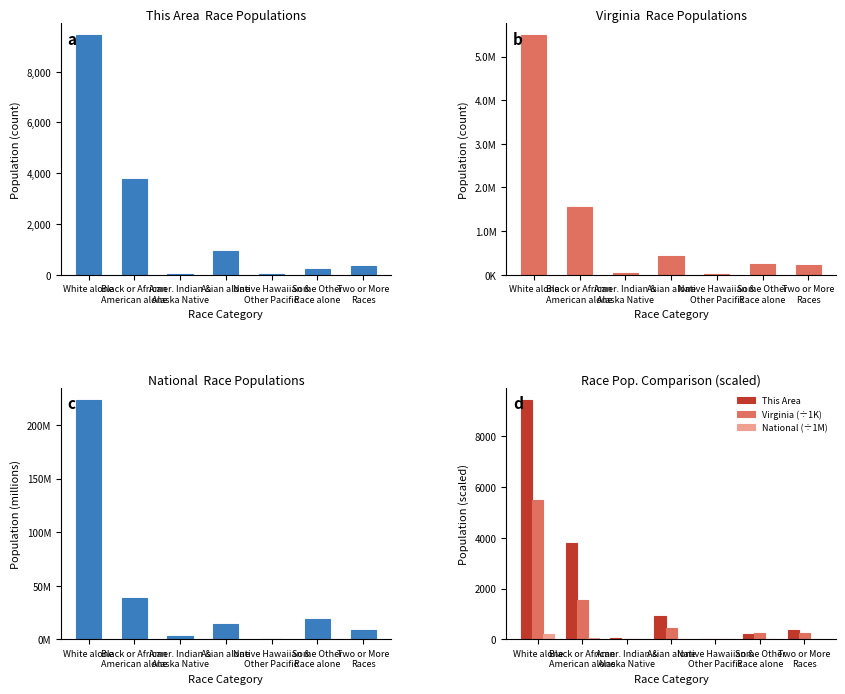

How many values in the National series exceed 14?

4